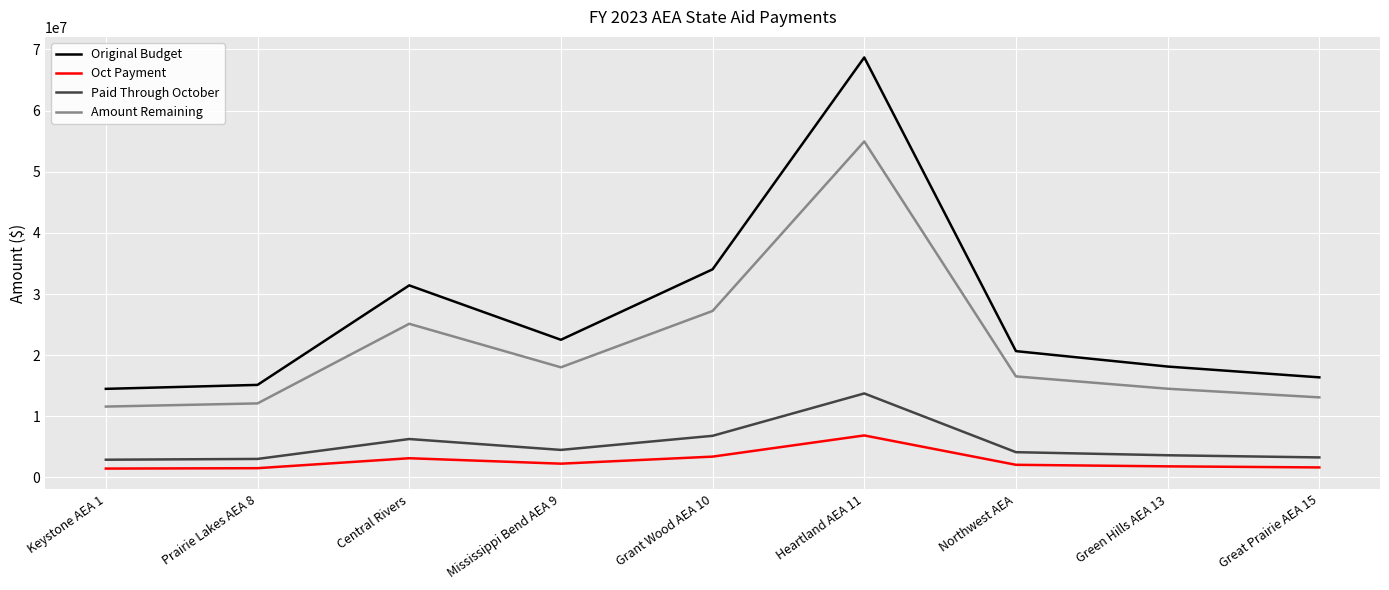

The value of Amount Remaining at Northwest AEA is 16527702. True or false?

True